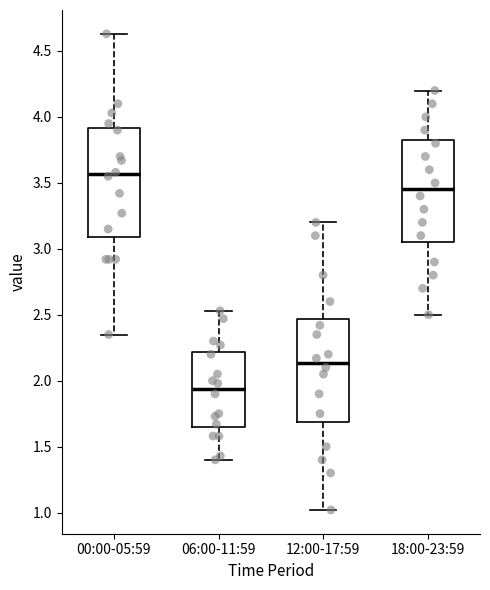

Reading left to right, read every box against the y-axis: the position of its median line, the range the box covers, and the ends of its whiskers. The values are not printed on the chart, so give them approximately, as read against the axis.

00:00-05:59: median 3.55, box 3.10 to 3.90, whiskers 2.35 to 4.65
06:00-11:59: median 1.95, box 1.65 to 2.20, whiskers 1.40 to 2.55
12:00-17:59: median 2.15, box 1.70 to 2.45, whiskers 1.00 to 3.20
18:00-23:59: median 3.45, box 3.05 to 3.85, whiskers 2.50 to 4.20